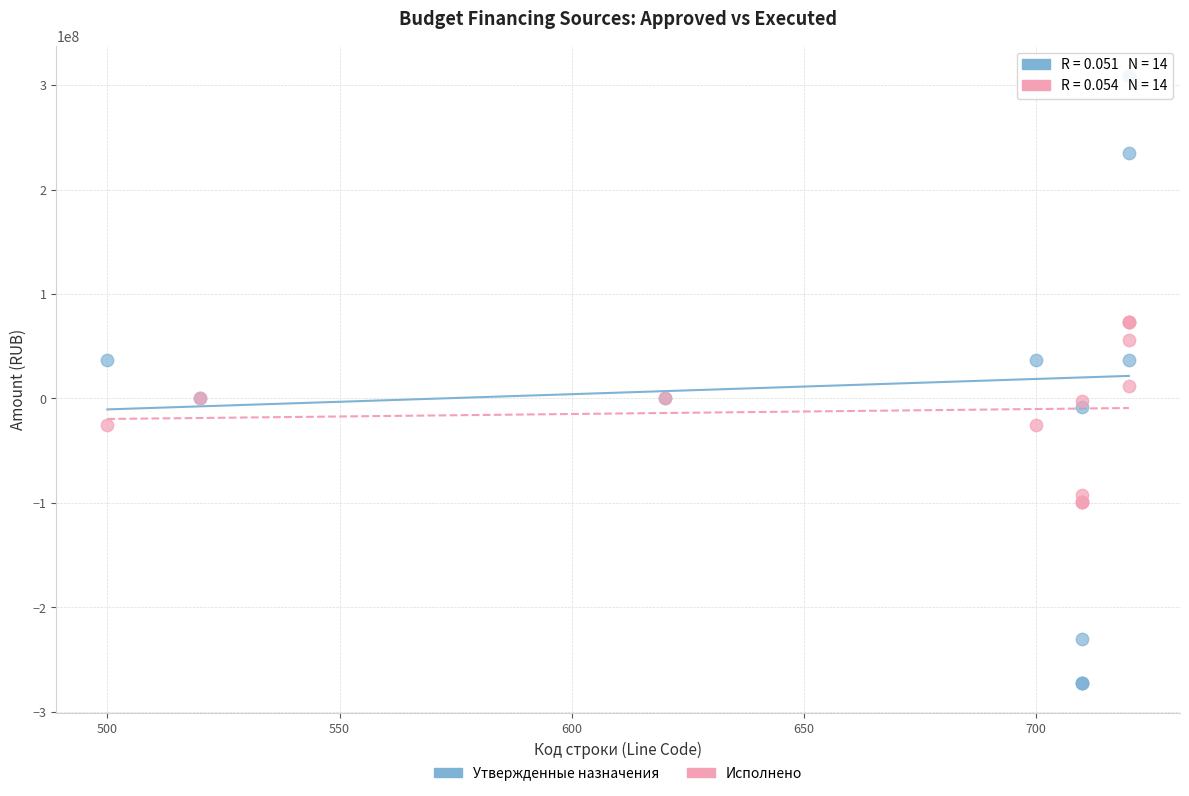

Which series has the widest spread of Y values?

Утвержденные назначения